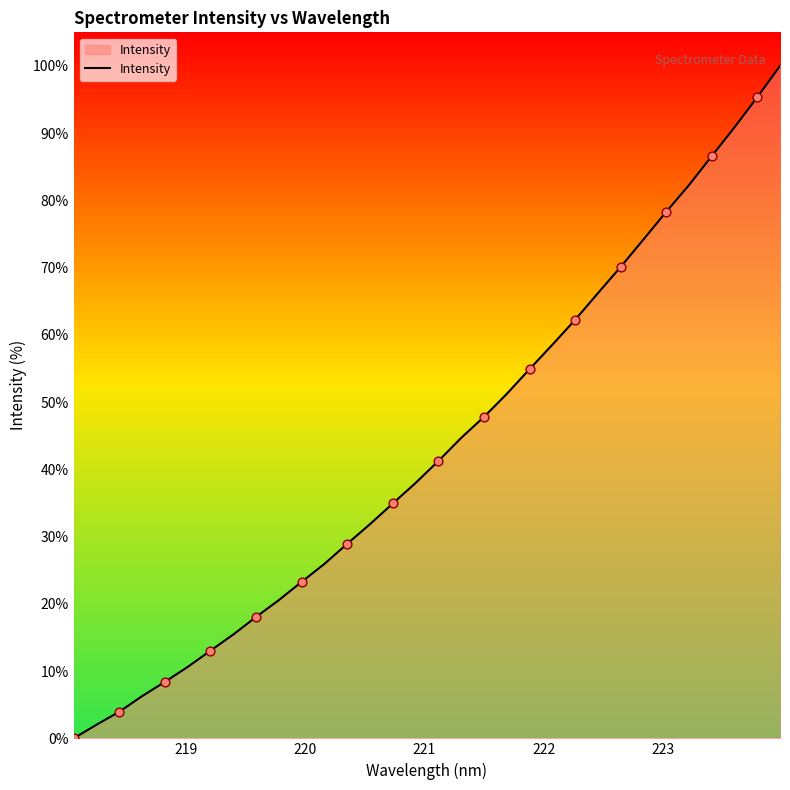

What is the greatest value displayed?

100.0